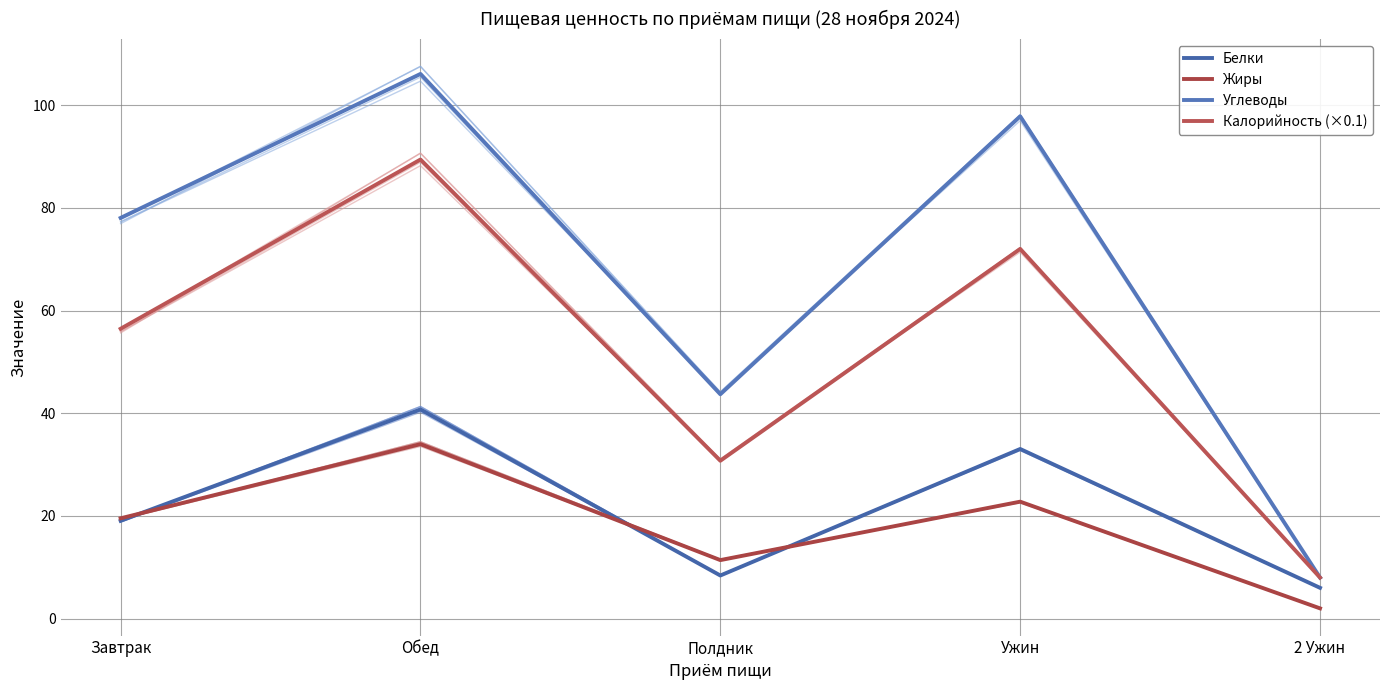

The Калорийность (×0.1) series shows 30.8 at Полдник. True or false?

True